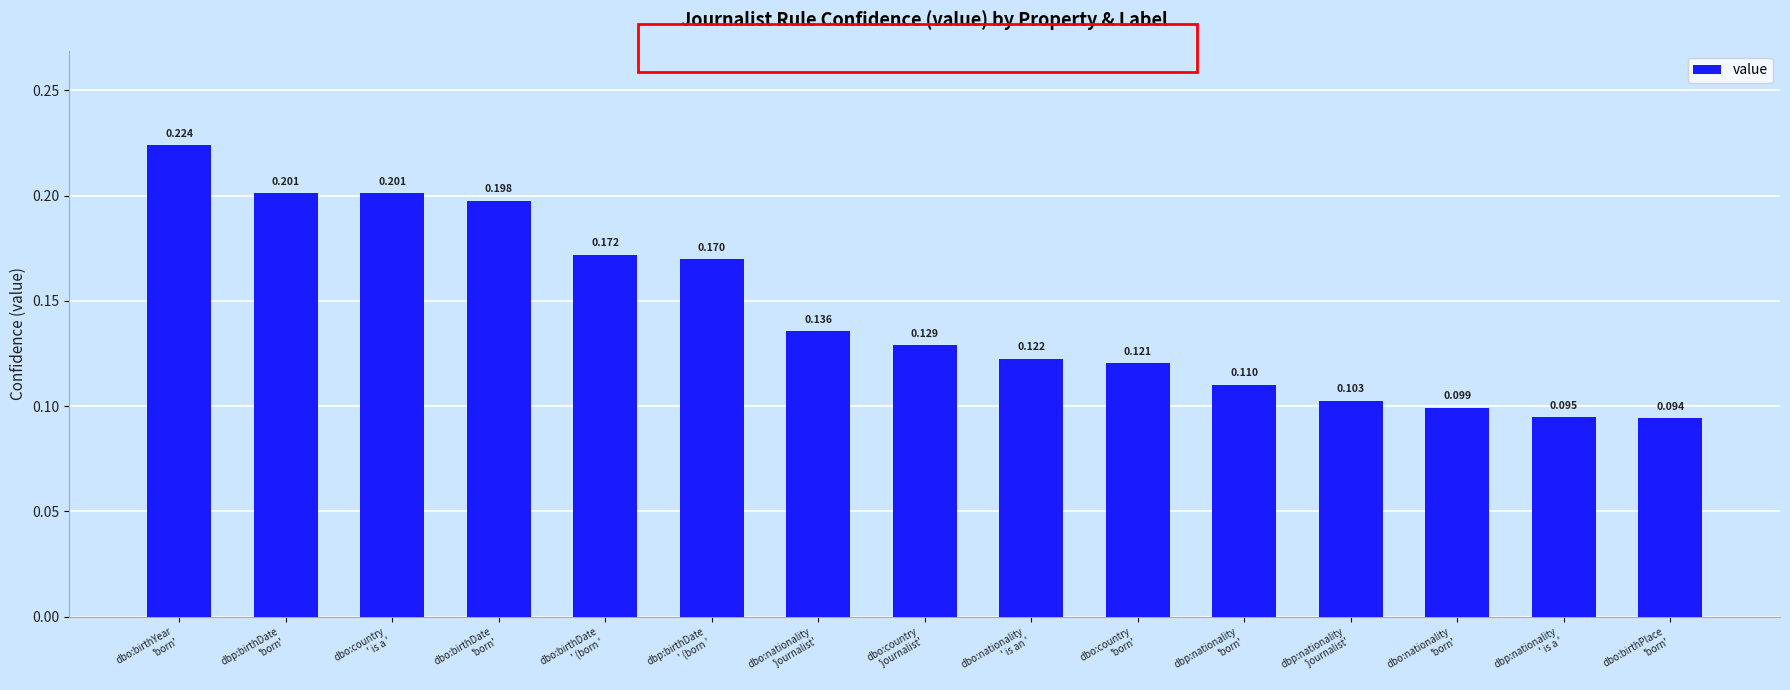

Between dbo:nationality
'journalist' and dbo:birthPlace
'born', which is larger?

dbo:nationality
'journalist'